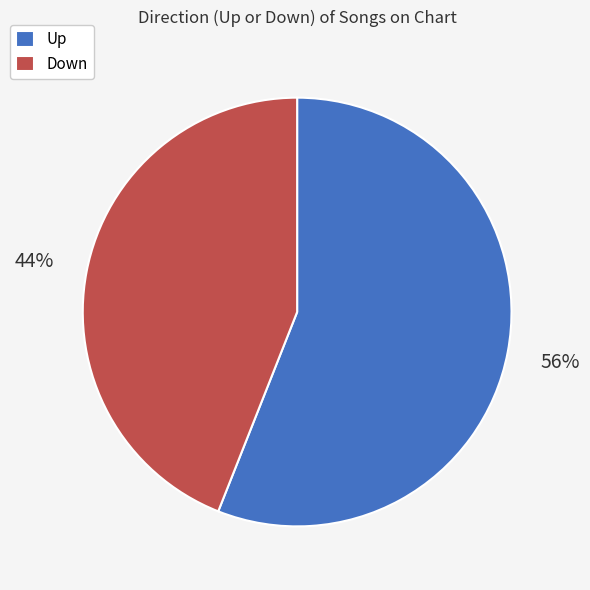

Which category accounts for the majority?

Up